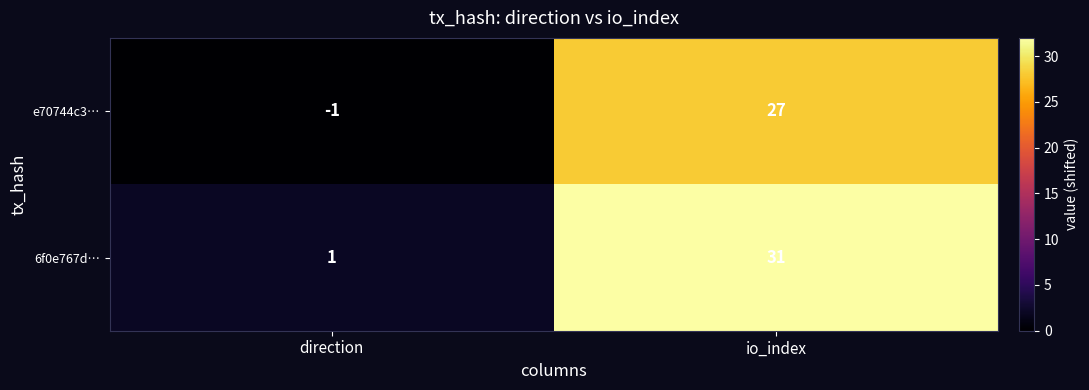

List the series in order of their overall mean, lowest first.

e70744c3…, 6f0e767d…